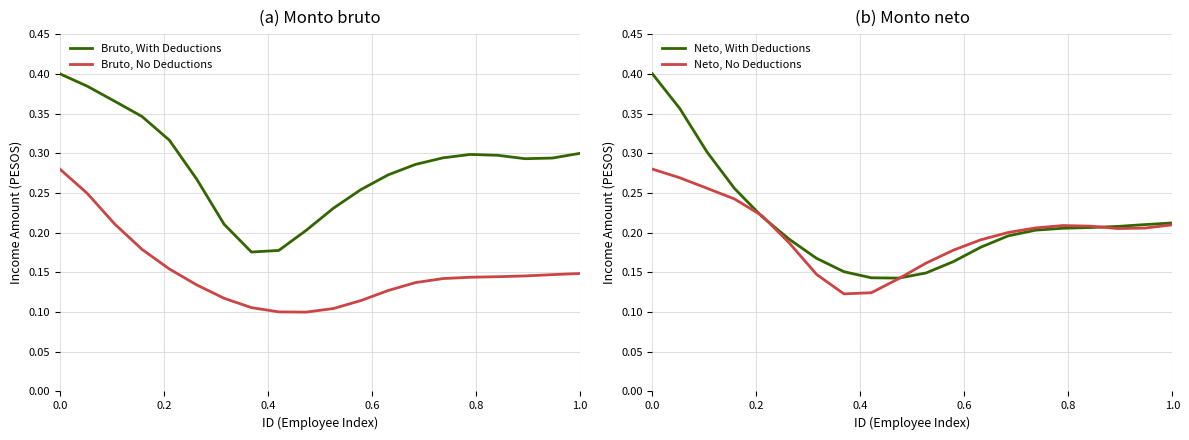

True or false: Neto, No Deductions and Bruto, No Deductions intersect in this chart.

False